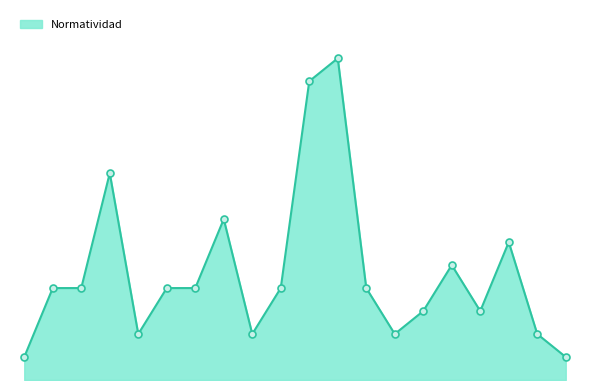

Rank the categories by value from lowest to highest.

1, 20, 5, 9, 14, 19, 15, 17, 2, 3, 6, 7, 10, 13, 16, 18, 8, 4, 11, 12